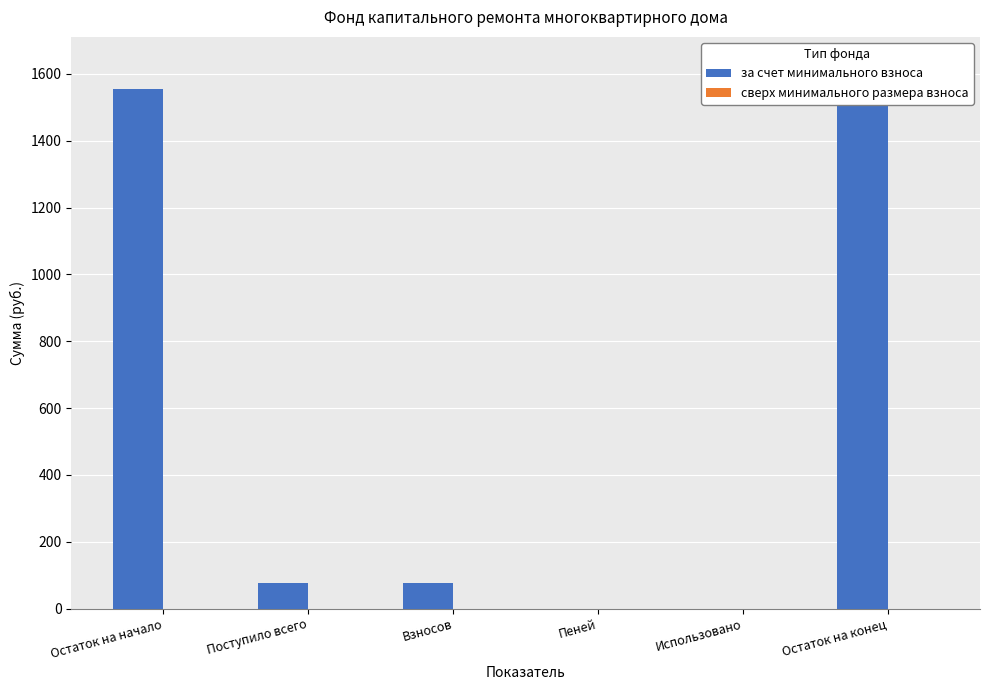

Which has a higher value, Остаток на конец or Поступило всего?

Остаток на конец